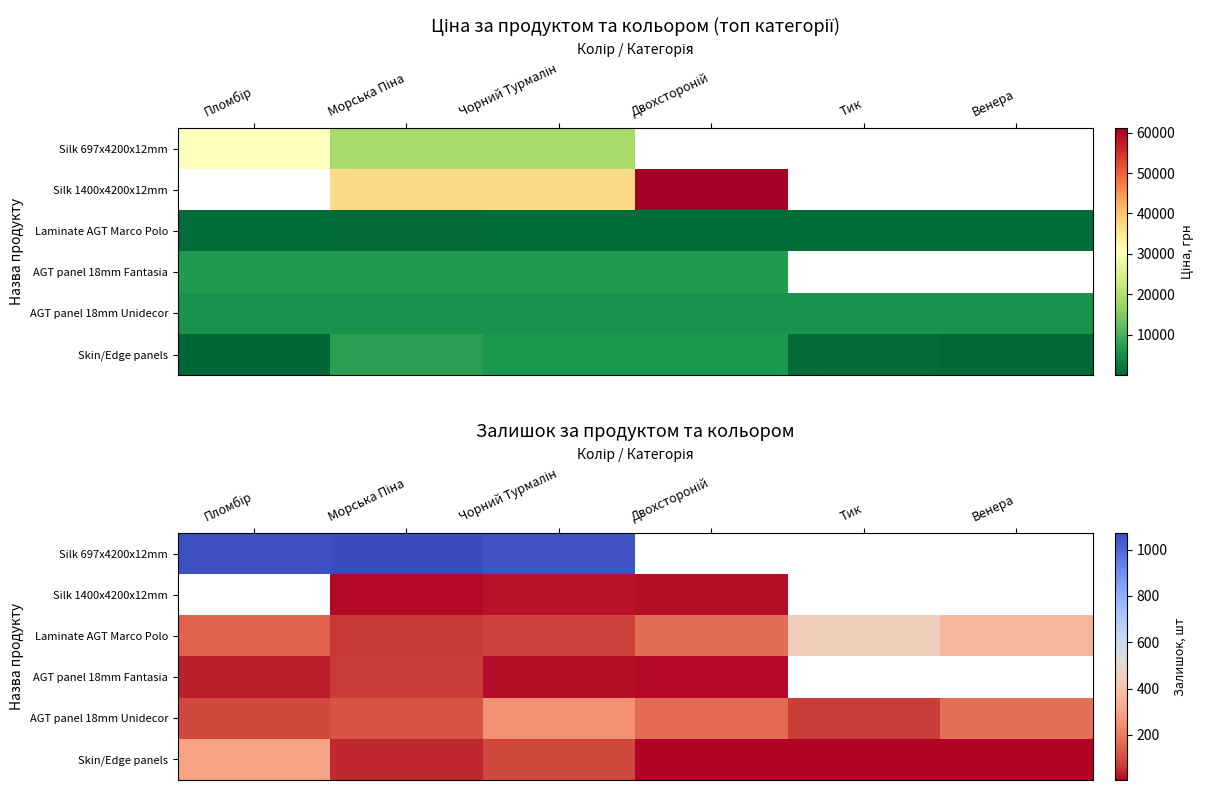

List the labels in order of AGT panel 18mm Unidecor value, smallest first.

Тик, Пломбір, Морська Піна, Двохстороній, Венера, Чорний Турмалін